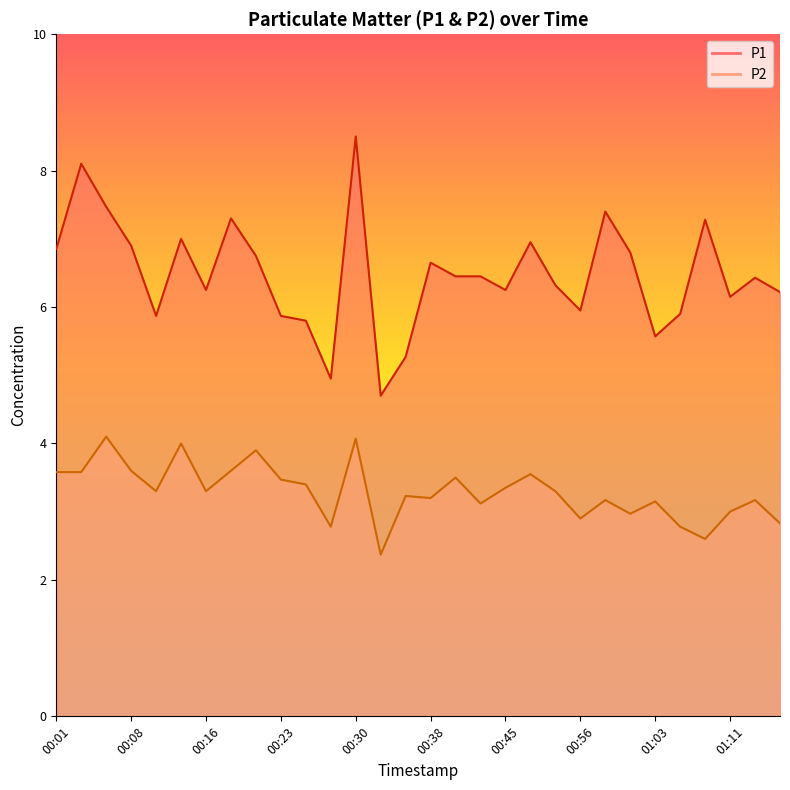

Reading left to right, list all the values displayed in this chart.

P1: 6.8	8.1	7.5	6.9	5.9	7.0	6.2	7.3	6.8	5.9	5.8	5.0	8.5	4.7	5.3	6.7	6.5	6.5	6.2	7.0	6.3	6.0	7.4	6.8	5.6	5.9	7.3	6.2	6.4	6.2
P2: 3.6	3.6	4.1	3.6	3.3	4.0	3.3	3.6	3.9	3.5	3.4	2.8	4.1	2.4	3.2	3.2	3.5	3.1	3.4	3.5	3.3	2.9	3.2	3.0	3.1	2.8	2.6	3.0	3.2	2.8